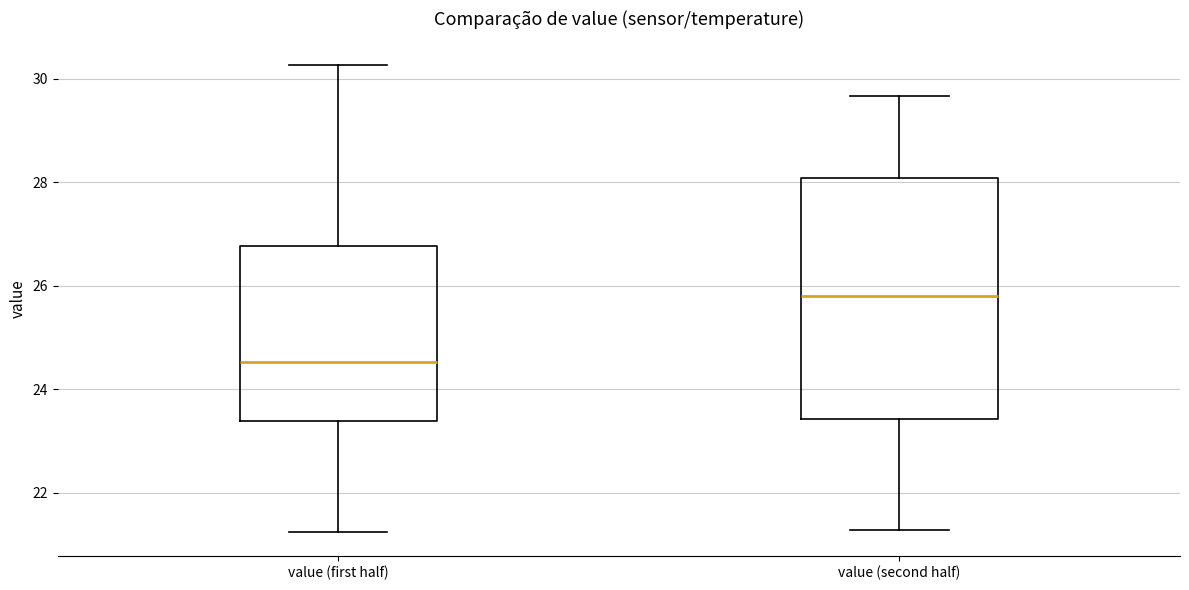

Reading left to right, transcribe this box plot: for each box, give where its median line is, the range the box spans, and where its two whiskers end, as read against the y-axis. The values are not printed on the chart, so give them approximately, as read against the axis.

value (first half): median 24.6, box 23.4 to 26.8, whiskers 21.2 to 30.2
value (second half): median 25.8, box 23.4 to 28.0, whiskers 21.2 to 29.6